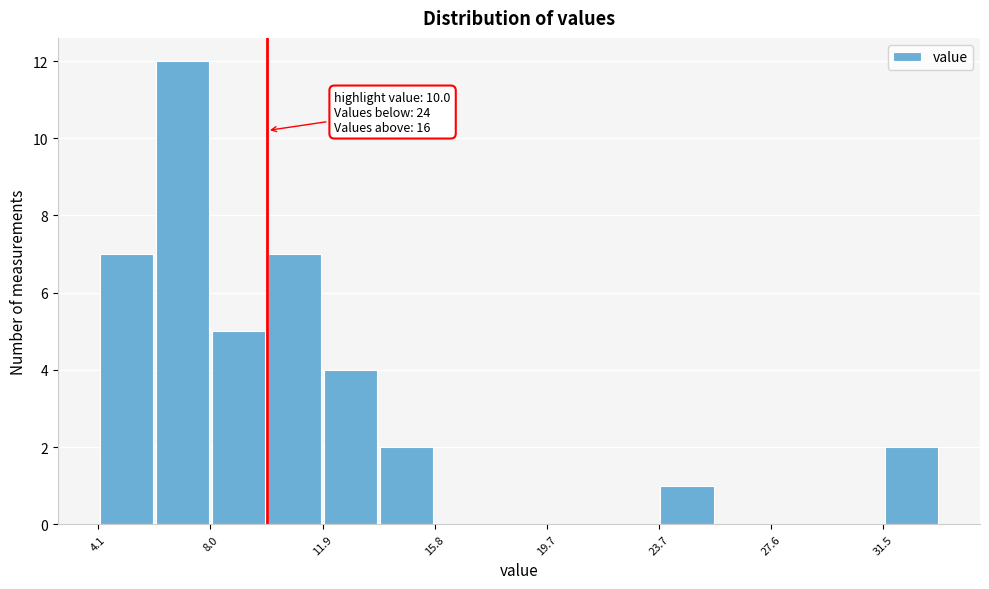

Around what value on the x-axis is the tallest bar? Give the approximate position of its centre, as read against the axis.

7.0